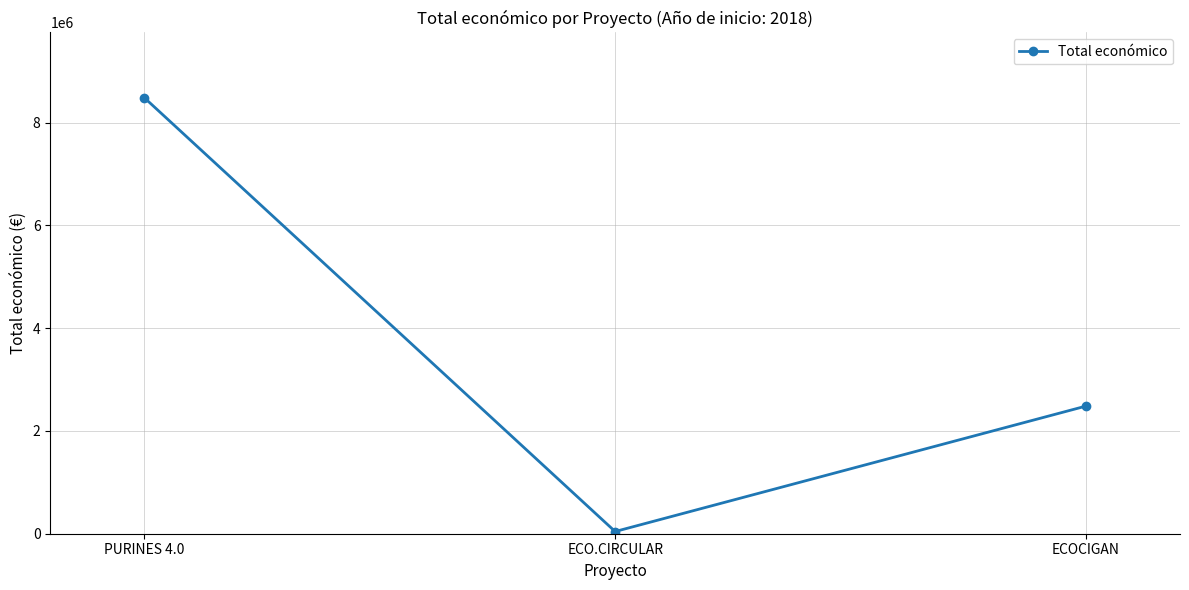

What is the sum of all values?

11011558